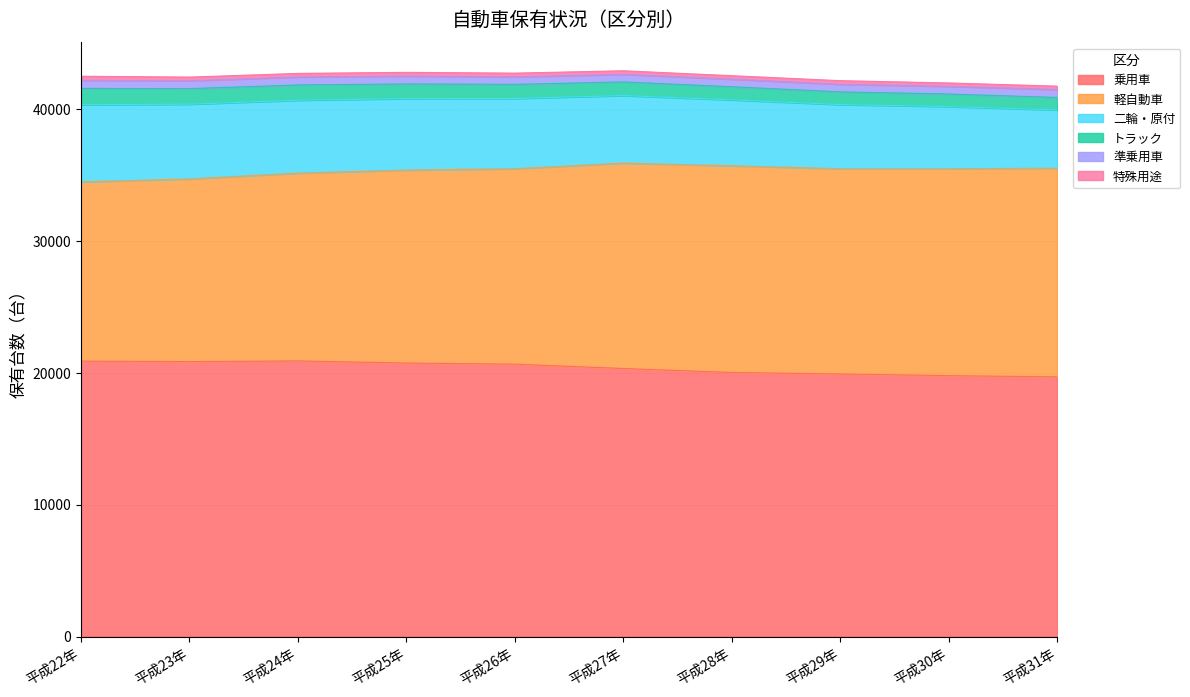

Is it true that 軽自動車 equals 26092 at 平成28年?

False